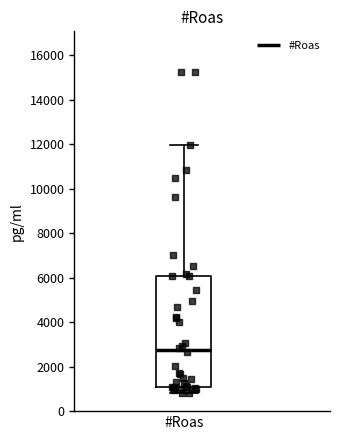

Where does the lower whisker of the box for #Roas end on the y-axis? The values are not printed on the chart, so give them approximately, as read against the axis.

800